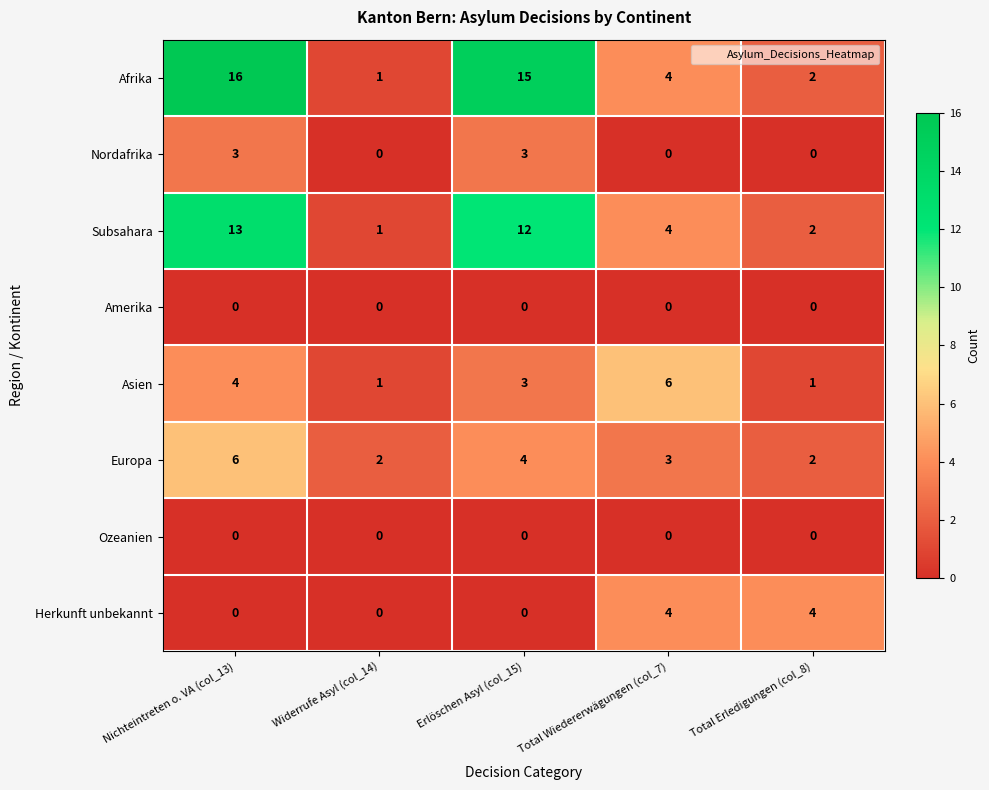

Which series changed the most between Nichteintreten o. VA (col_13) and Widerrufe Asyl (col_14)?

Afrika